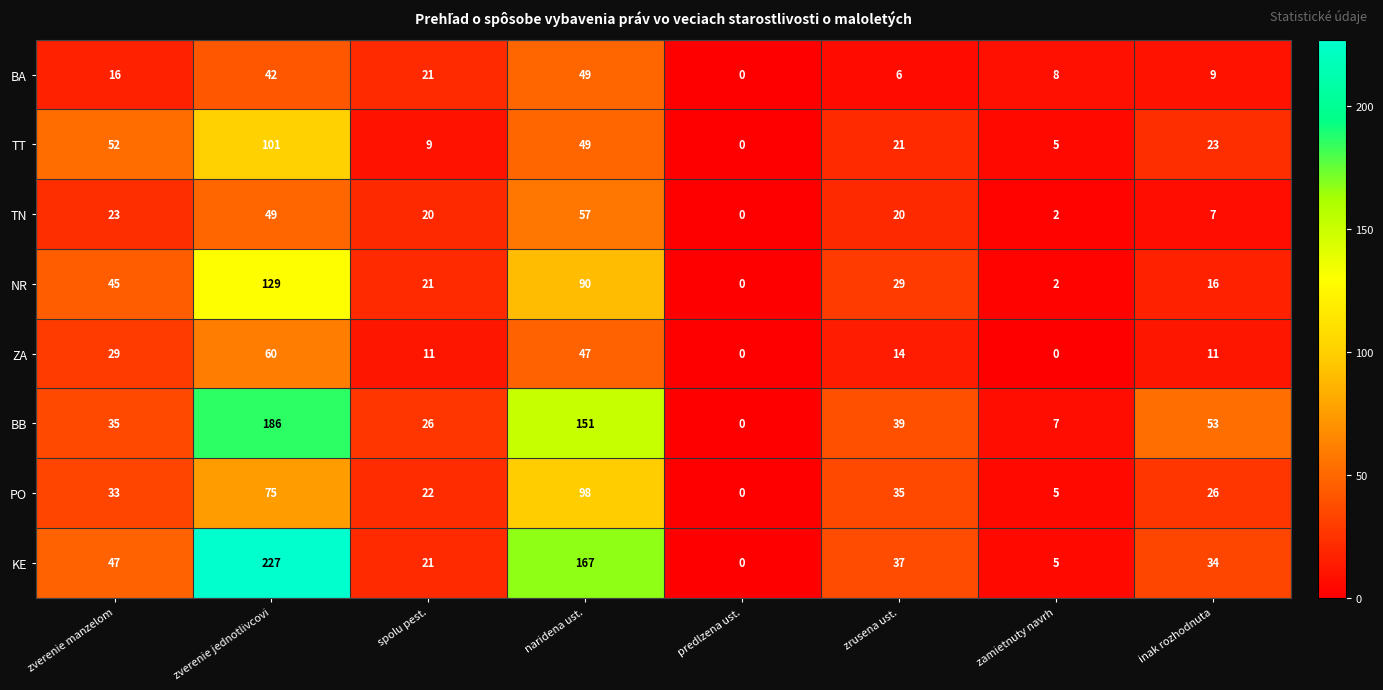

What is the sum of the ZA values at naridena ust. and predlzena ust.?

47